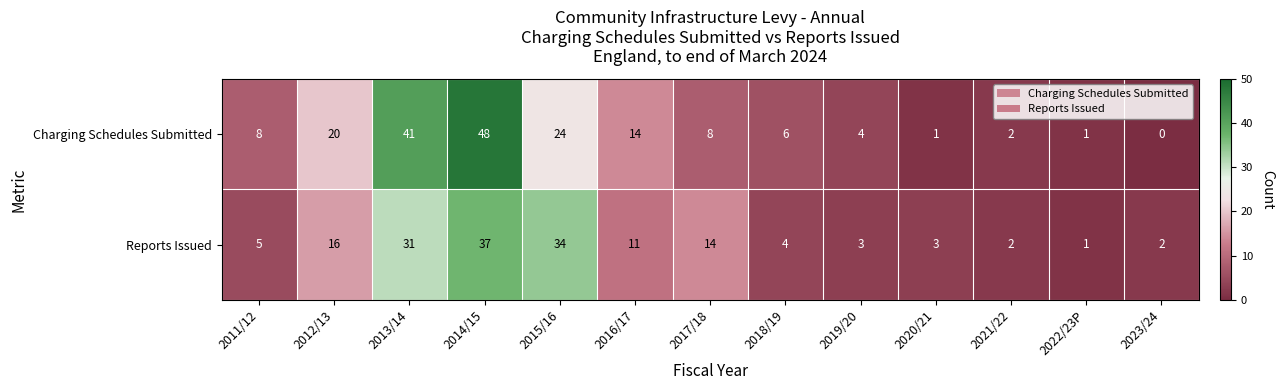

Which series has the largest range (max minus min)?

Charging Schedules Submitted